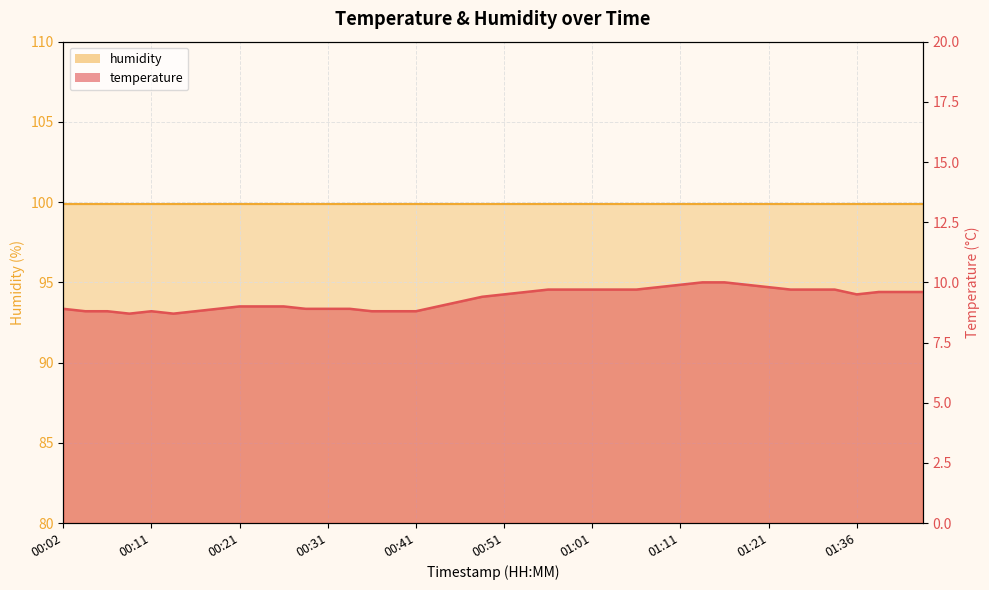

What is the difference between the maximum and minimum values?

1.3